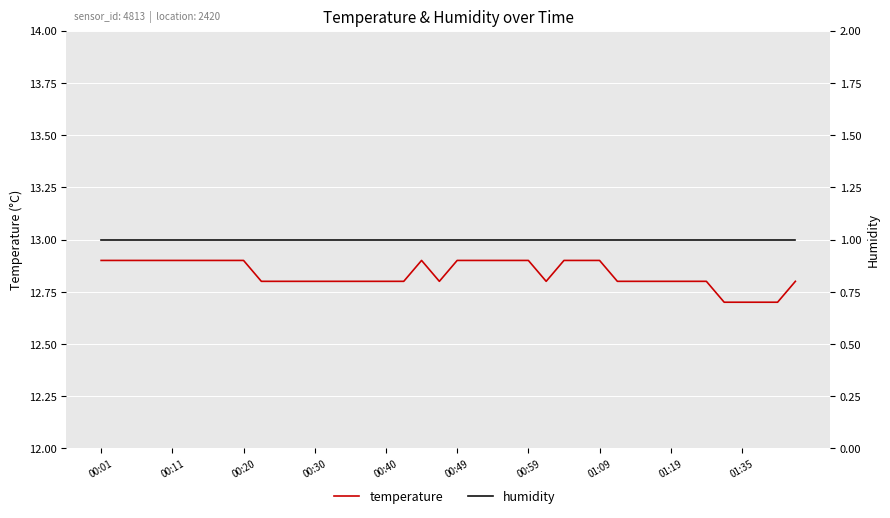

What are all the series names shown in the legend?

temperature, humidity